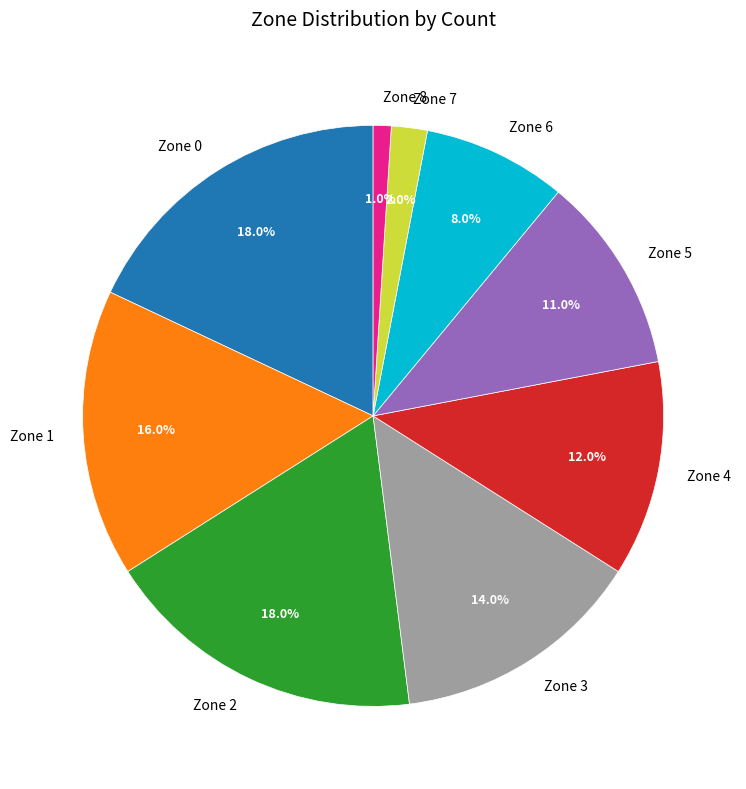

What percentage is NOT represented by Zone 5?

89.0%